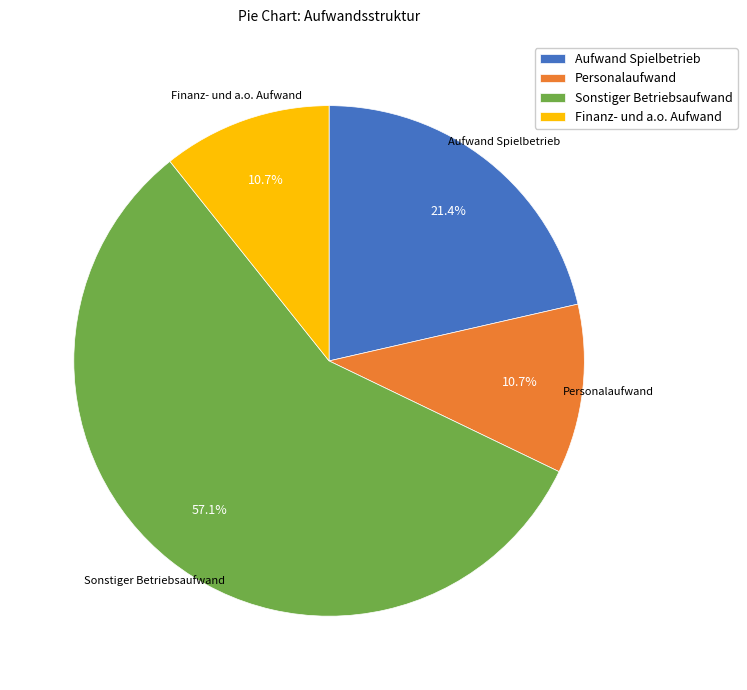

To the nearest percent, what portion does Aufwand Spielbetrieb represent?

21%